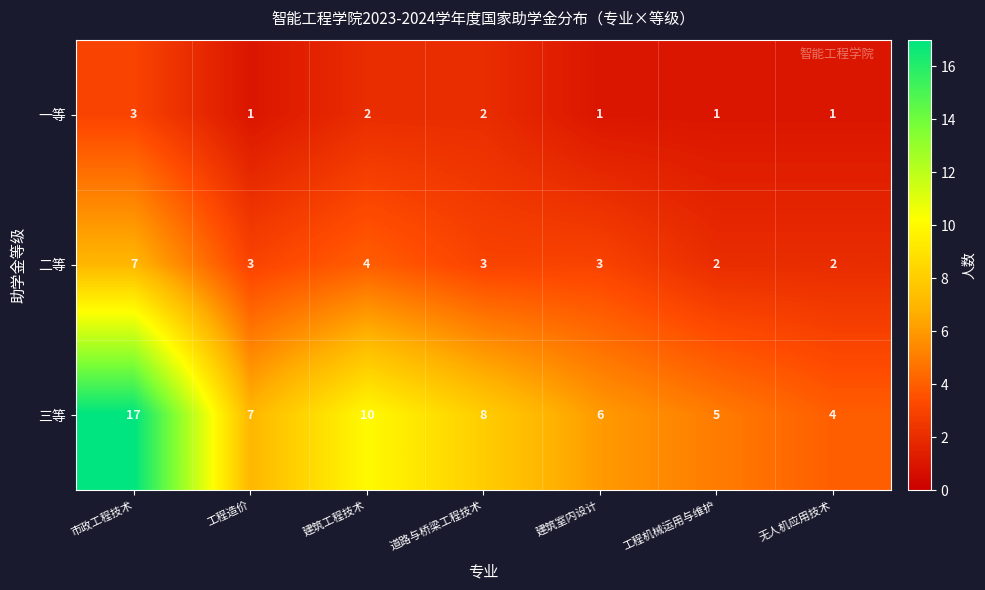

What is the difference between the highest and lowest values at 道路与桥梁工程技术?

6